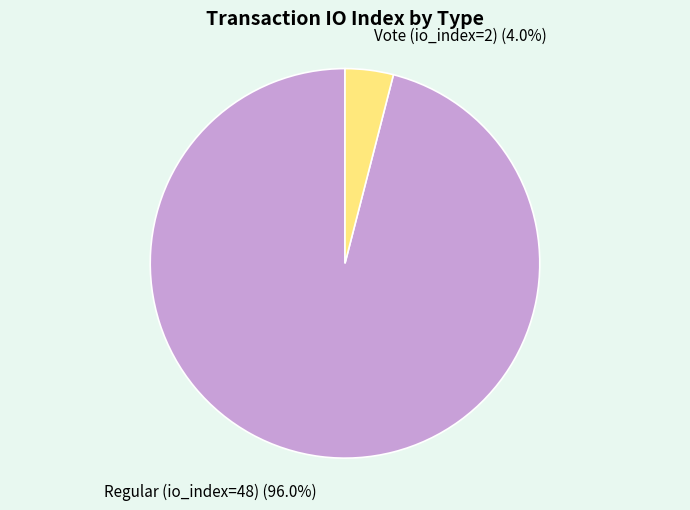

Is the sum of Regular (io_index=48) and Vote (io_index=2) greater than half?

Yes